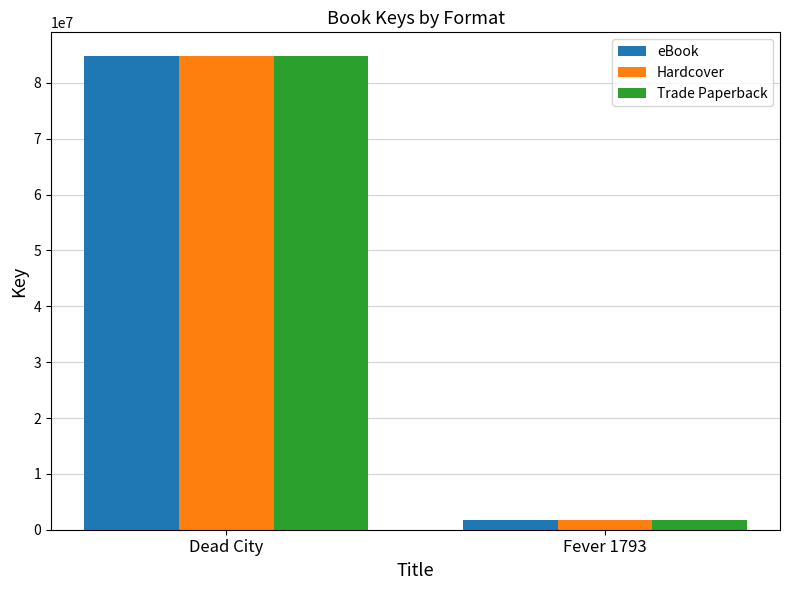

Rank the categories by Hardcover value from highest to lowest.

Dead City, Fever 1793